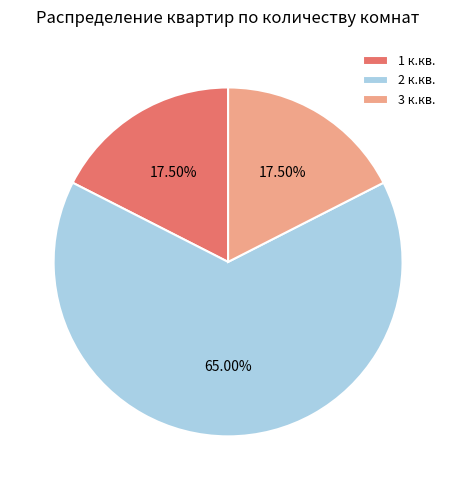

What is the ratio of the value at 2 к.кв. to the value at 3 к.кв.?

3.7